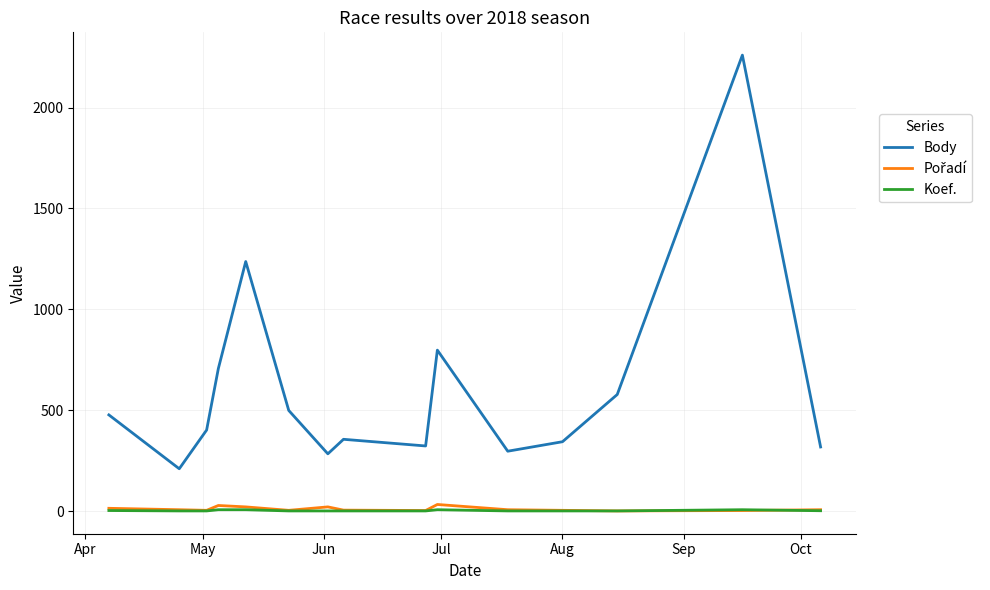

True or false: Koef. and Body cross at least once.

False